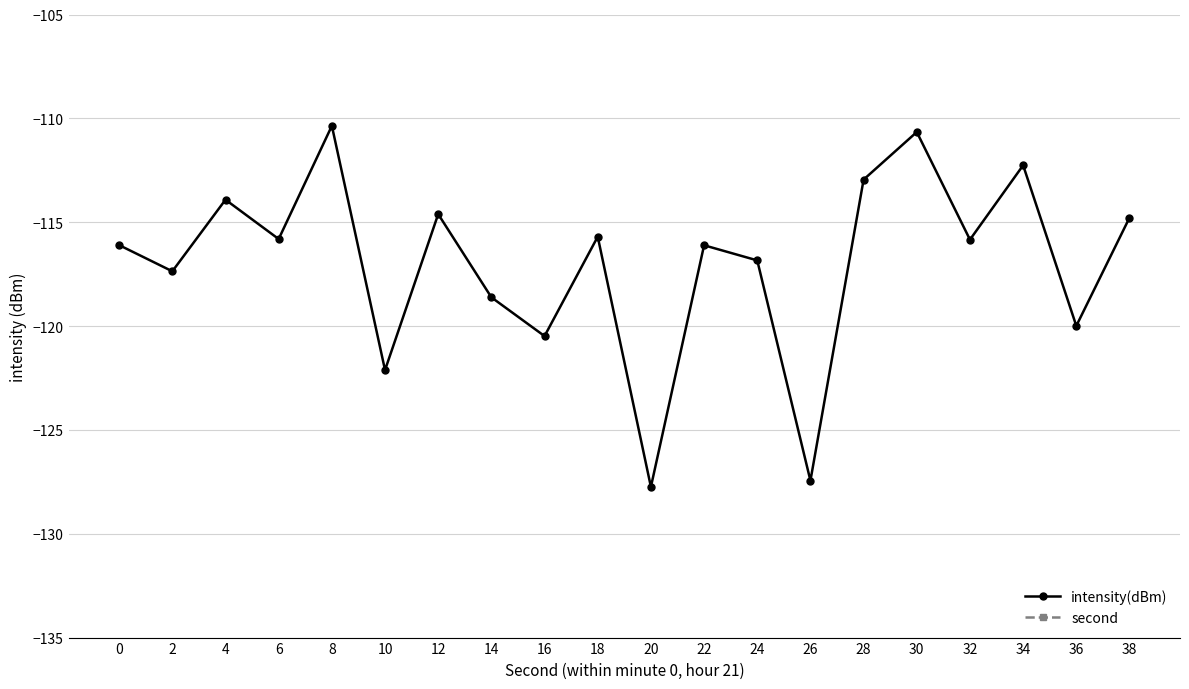

What is the difference between the maximum and minimum values in the second series?

38.0